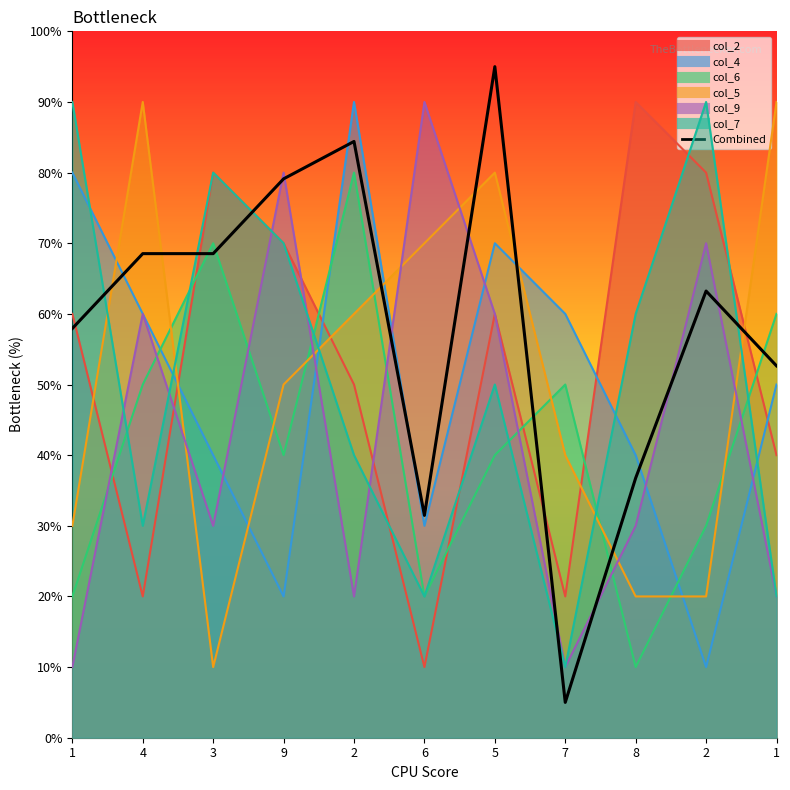

True or false: the data has more than 2 interior local peaks.

True